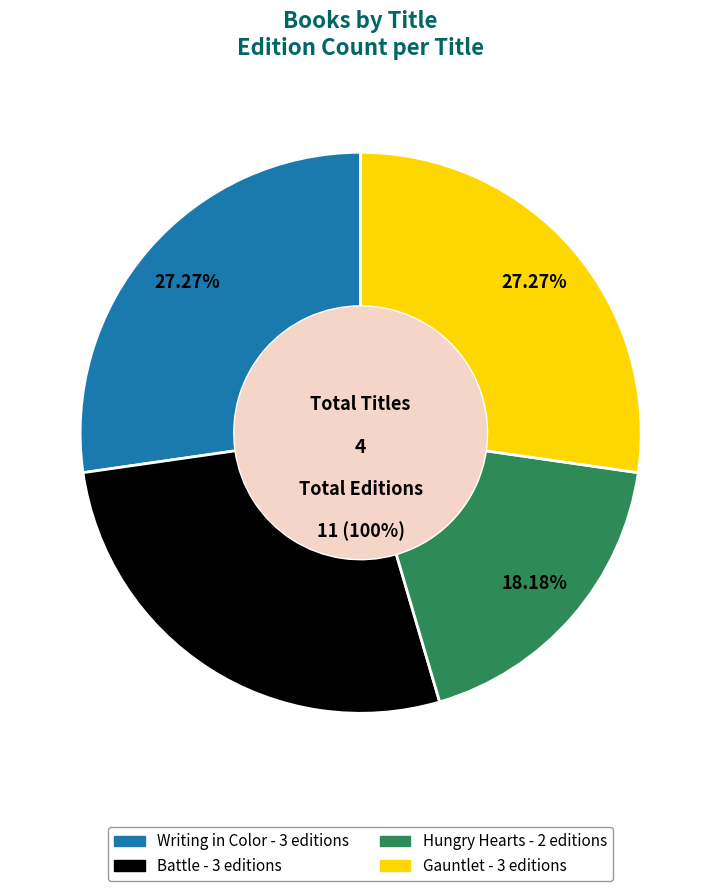

To the nearest percent, what percentage of the pie is Hungry Hearts?

18%